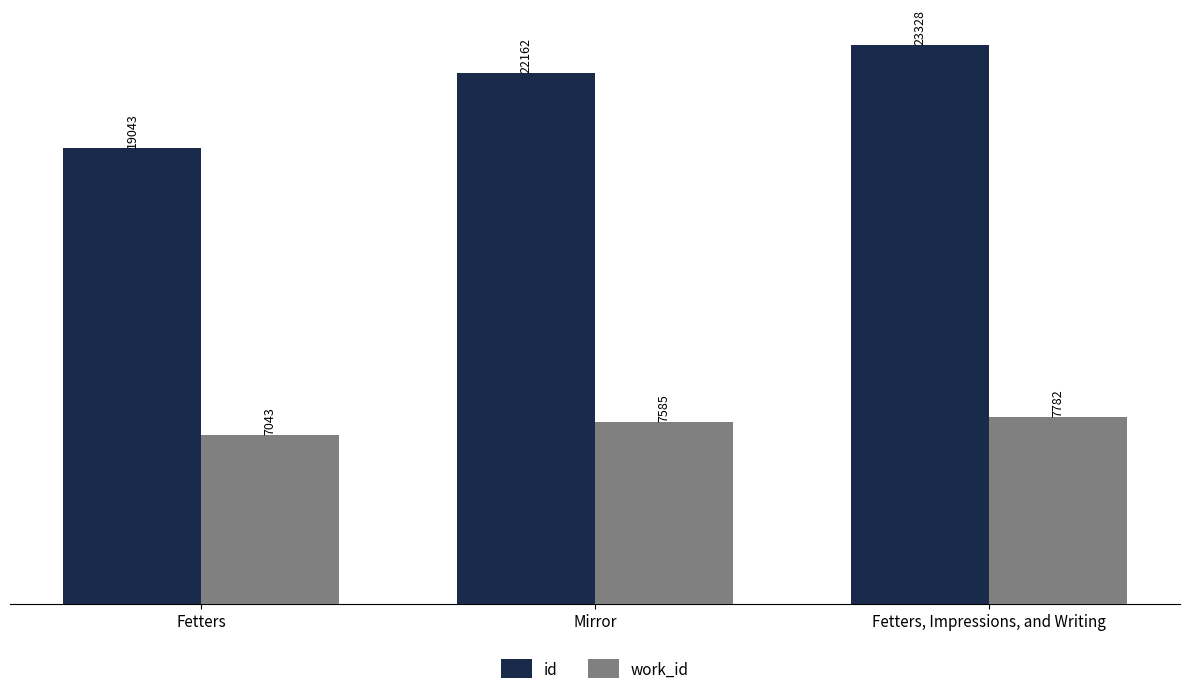

True or false: id has a value of 19043 at Fetters.

True